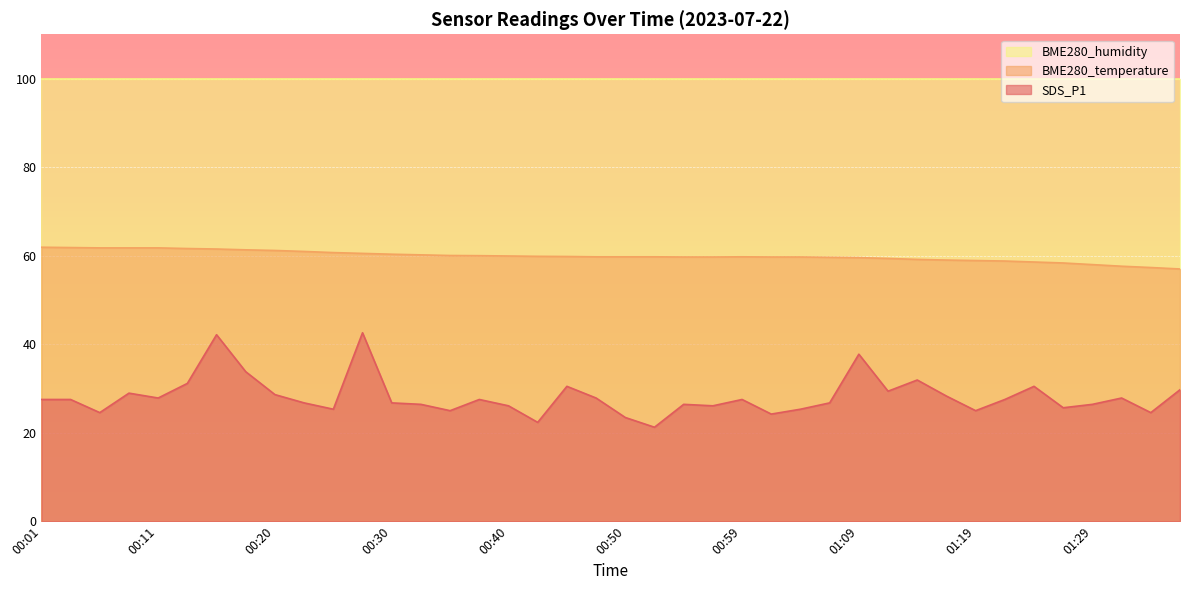

In BME280_temperature, how many points are higher than both neighbors (excluding endpoints)?

1